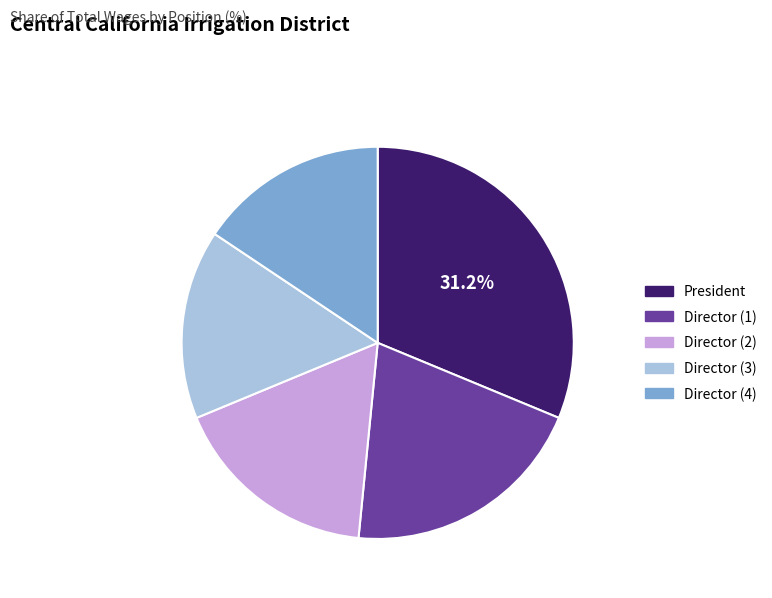

Which slice is the largest?

President